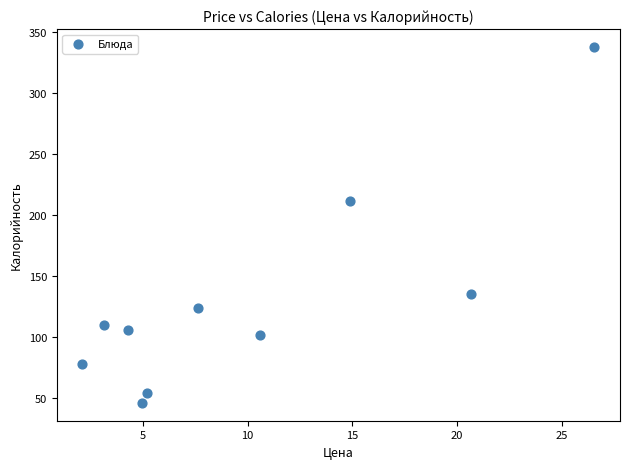

What Y value in the scatter plot is closest to 192?

212